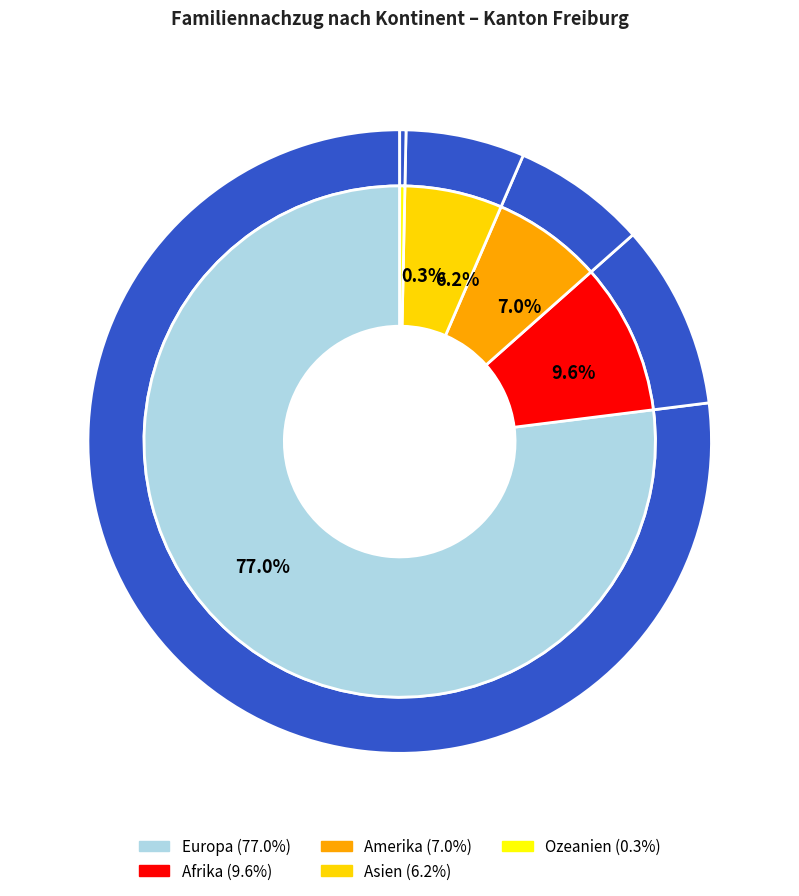

Count the number of slices in the pie.

5